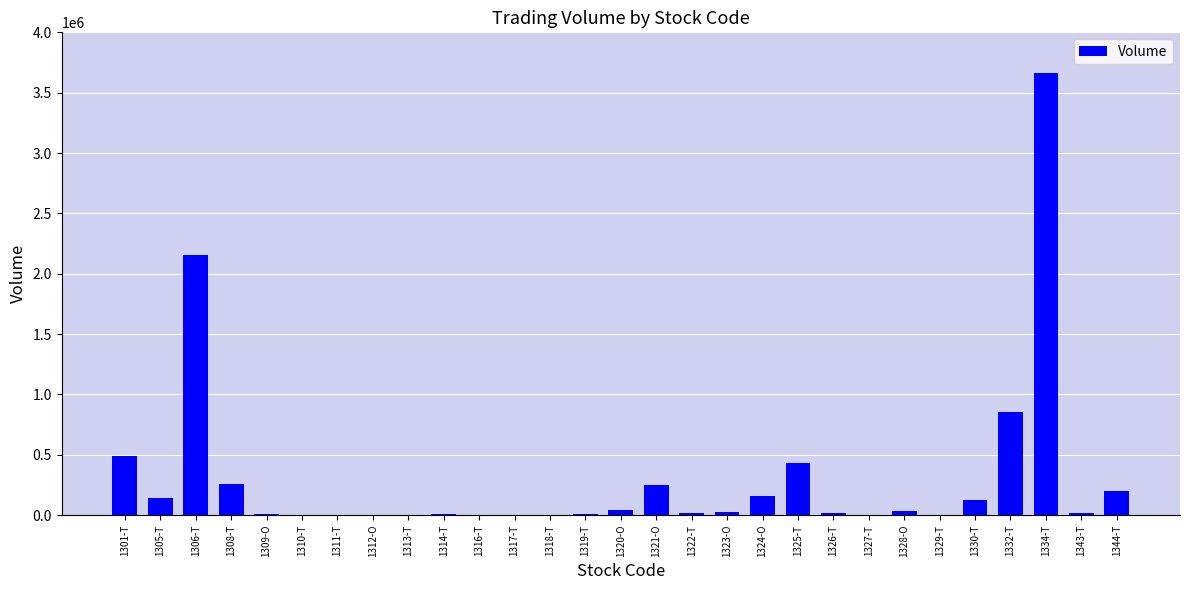

At which label is the value closest to 1831000?

1306-T